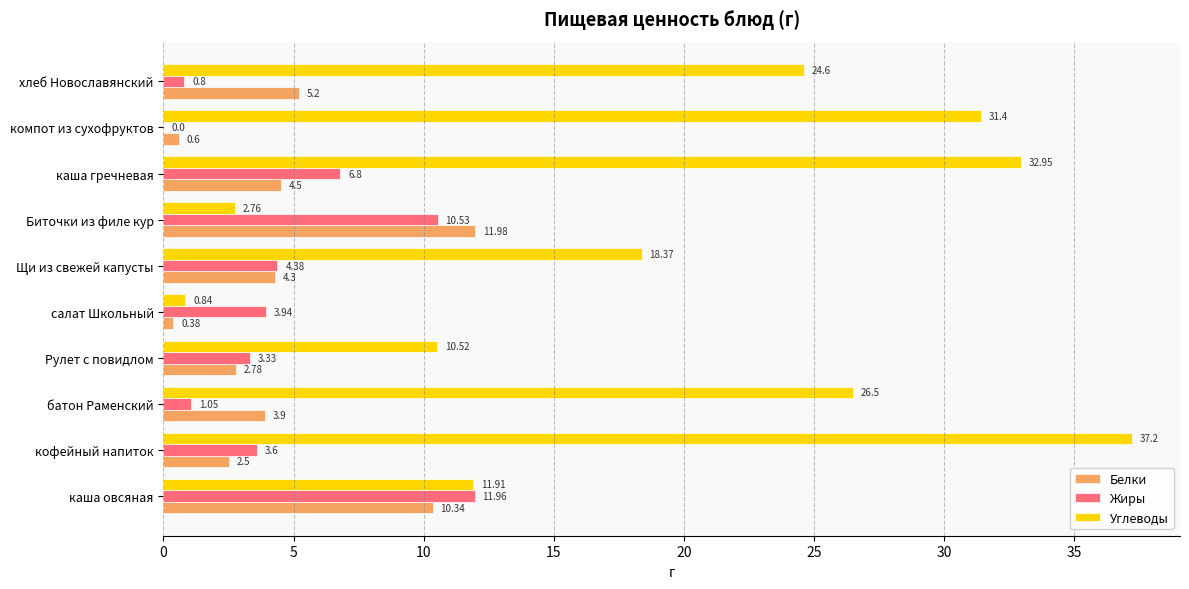

At which category is the sum across all series the highest?

каша гречневая